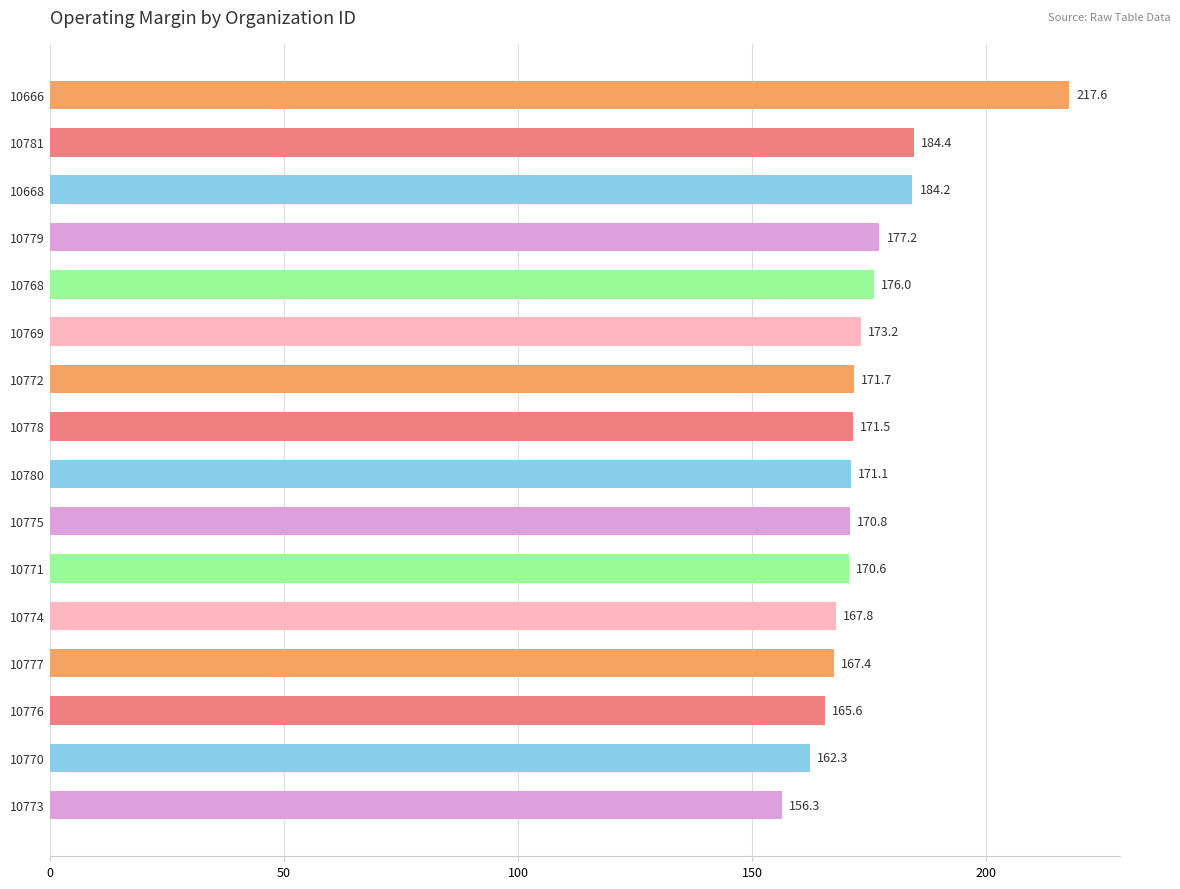

What value does the data have at 10768?

176.0